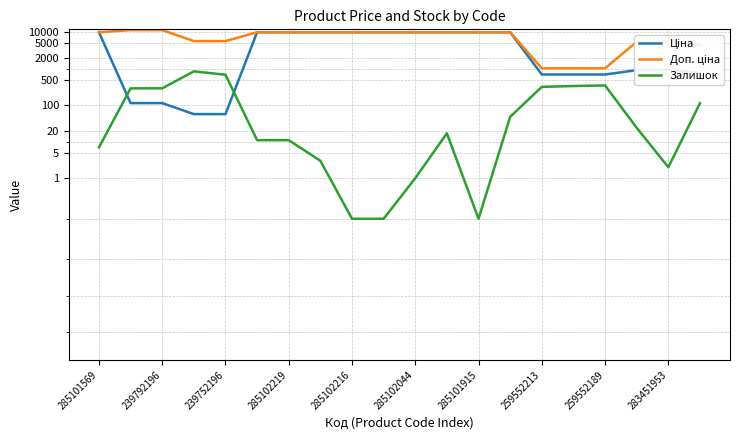

What is the label of the 20th point from the right?

285101569